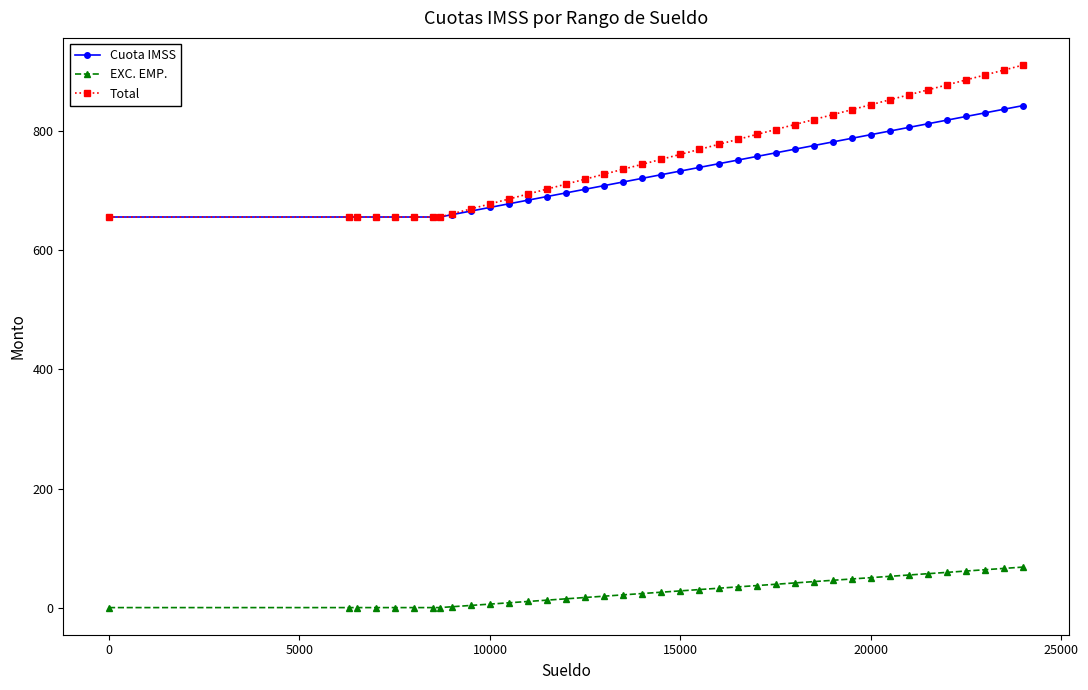

What is the value of the Total point at the 33rd from the left?

861.3